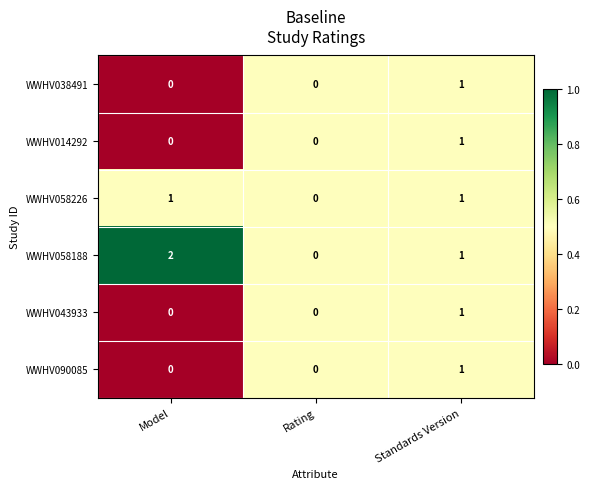

True or false: WWHV090085 has a value of 0 at Rating.

True